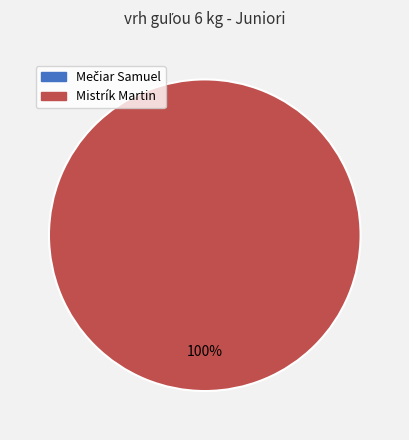

What is the smallest slice in the pie chart?

Mečiar Samuel